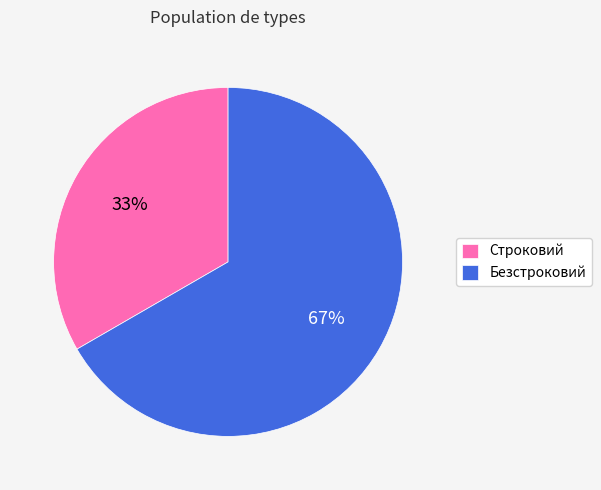

What is the ratio of the value at Строковий to the value at Безстроковий?

0.5